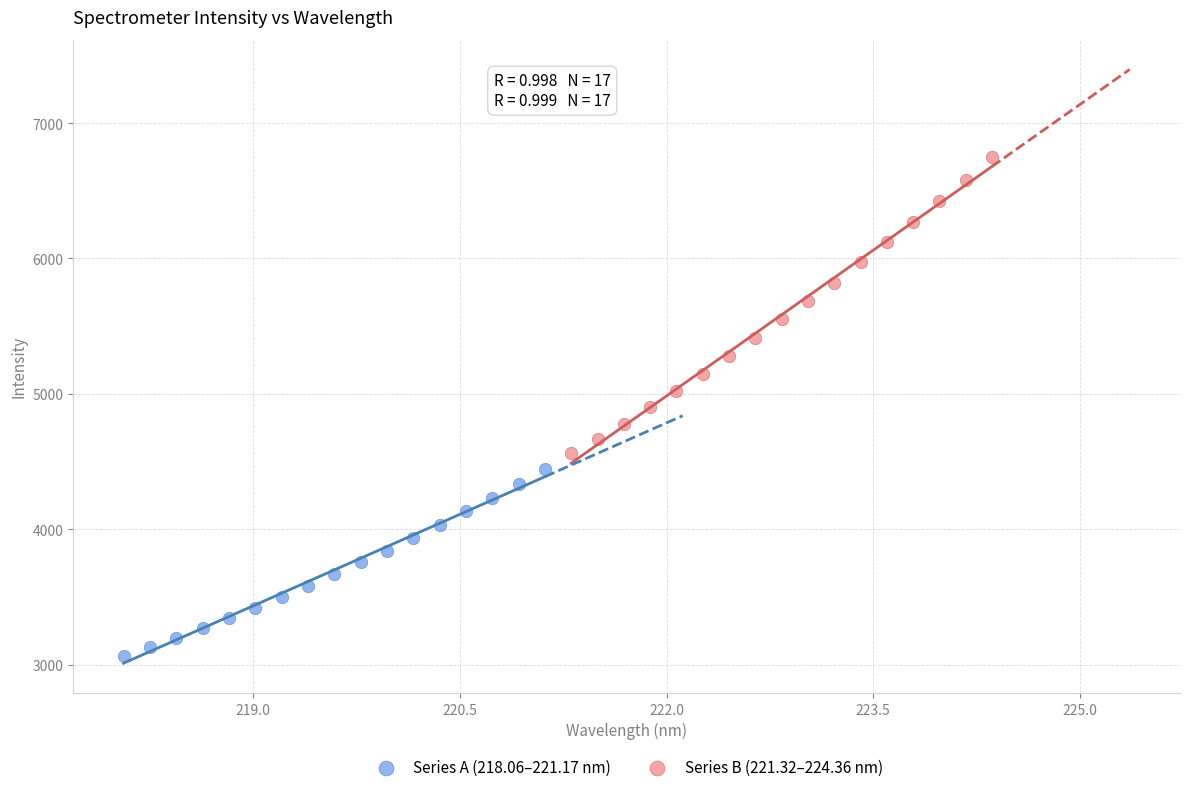

Which series contains the lowest Y value?

Series A (218.06–221.17 nm)